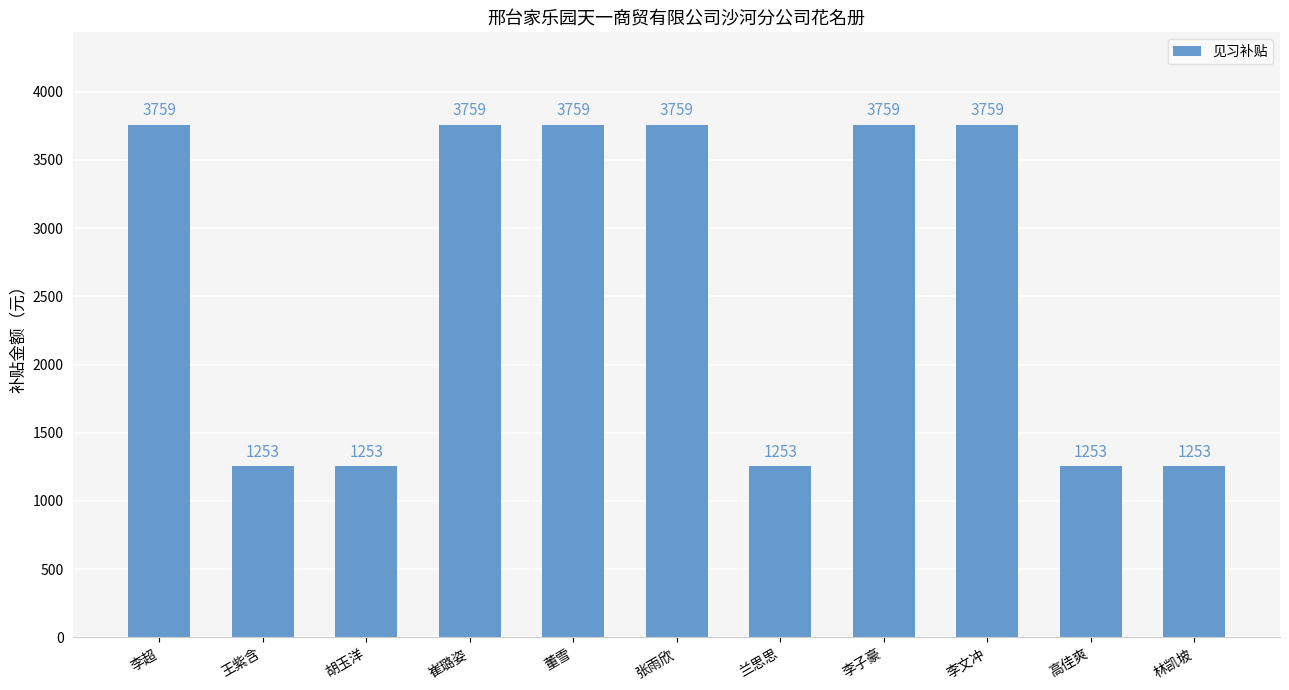

What is the label of the 8th bar from the left?

李子豪